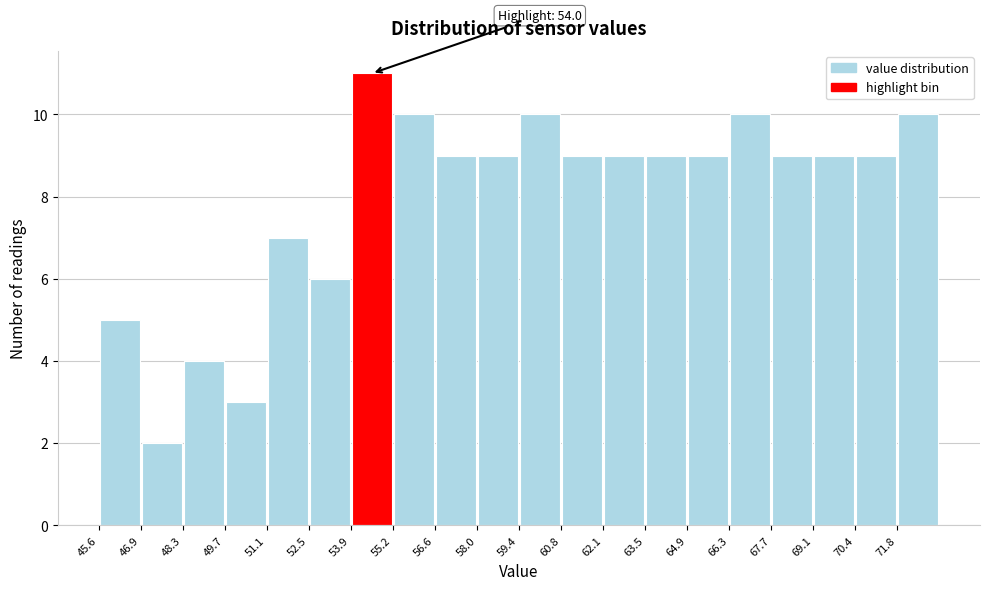

Which range on the x-axis has the tallest bar?

53.8 to 55.2